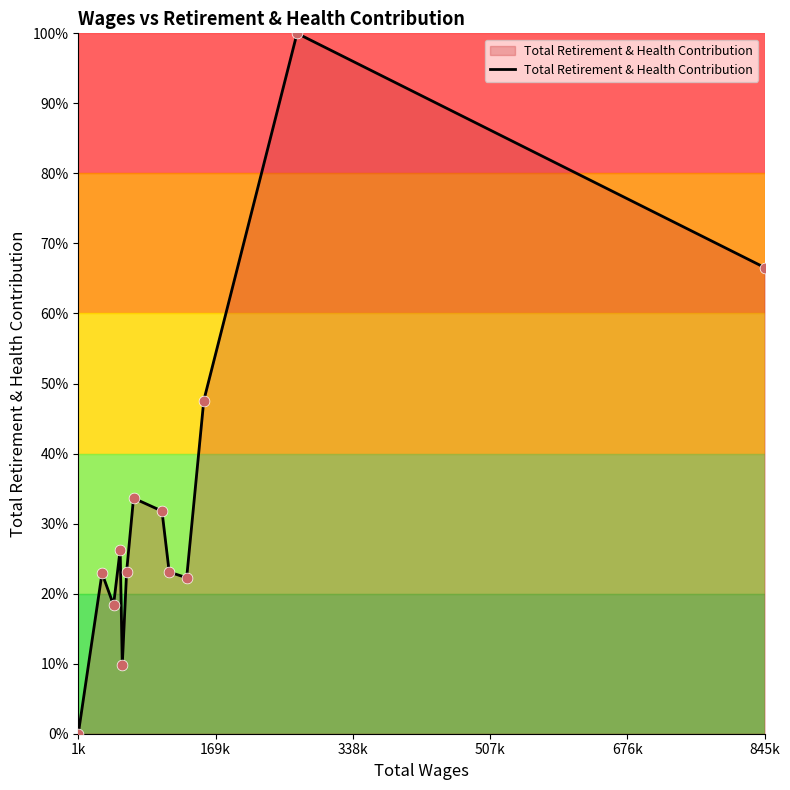

What is the greatest value displayed?

100.0